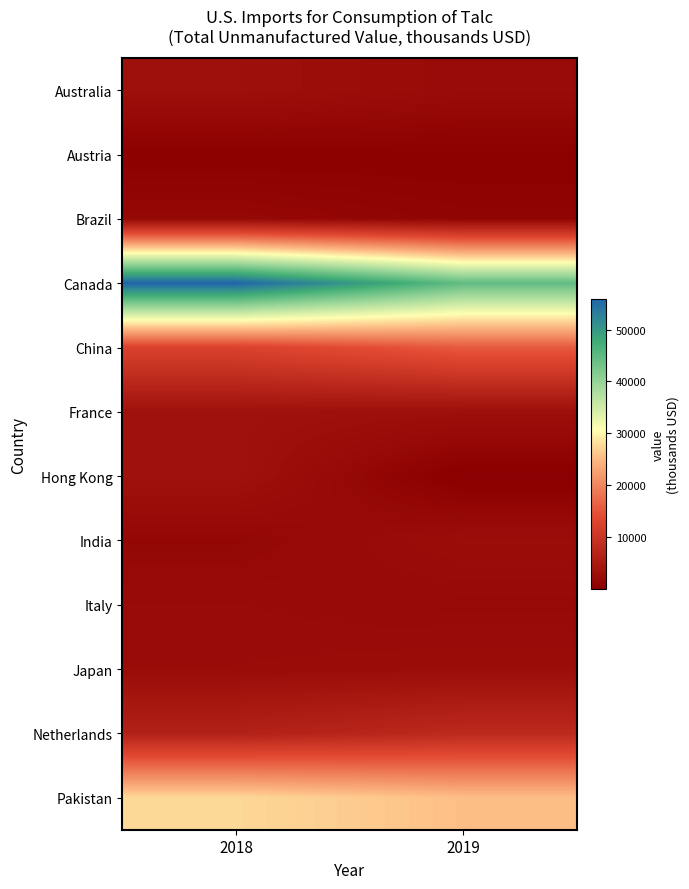

What is the total value across all series at 2019?

107722